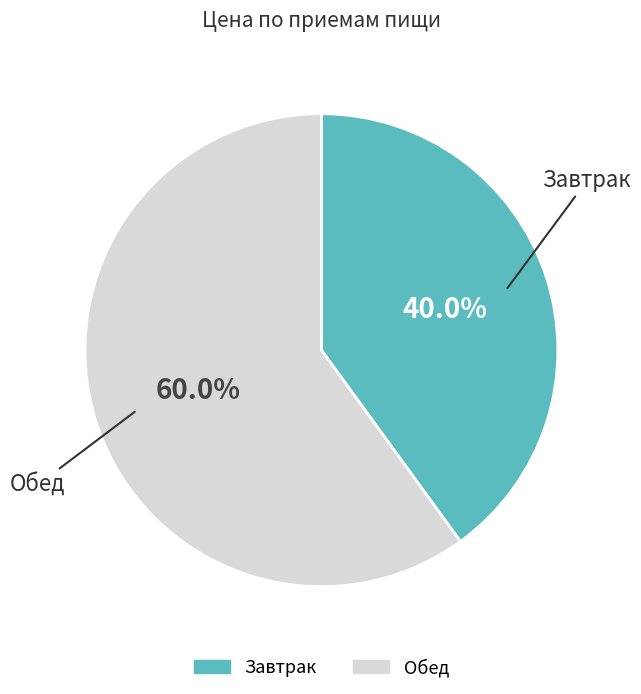

To the nearest percent, what is the difference between the Завтрак and Обед slice percentages?

20%